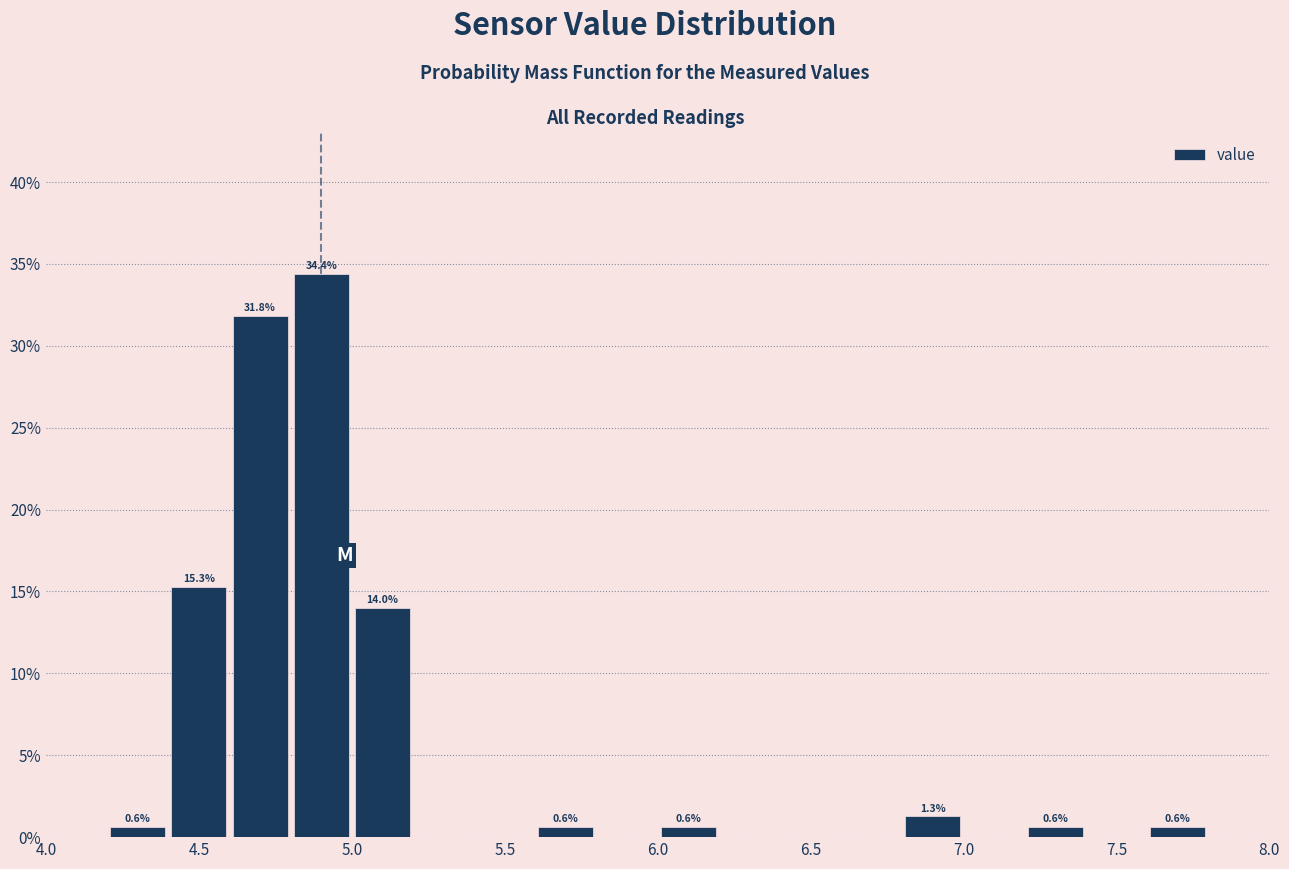

Over which range of the x-axis is the bar tallest?

4.8 to 5.0